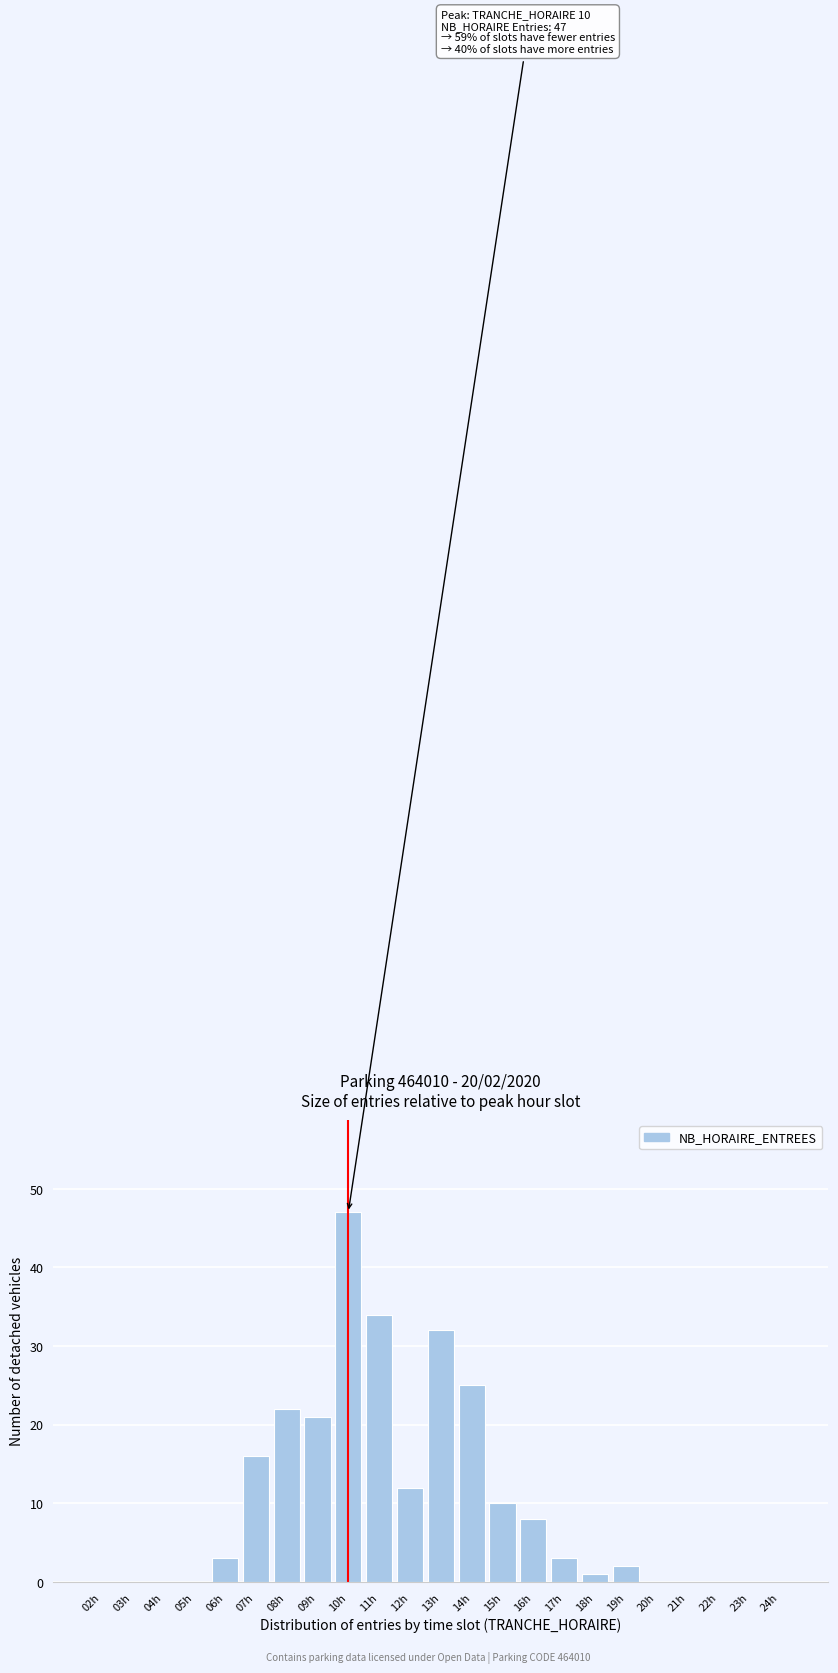

Reading right to left, what are all the values shown in this chart?

24h=0	23h=0	22h=0	21h=0	20h=0	19h=2	18h=1	17h=3	16h=8	15h=10	14h=25	13h=32	12h=12	11h=34	10h=47	09h=21	08h=22	07h=16	06h=3	05h=0	04h=0	03h=0	02h=0